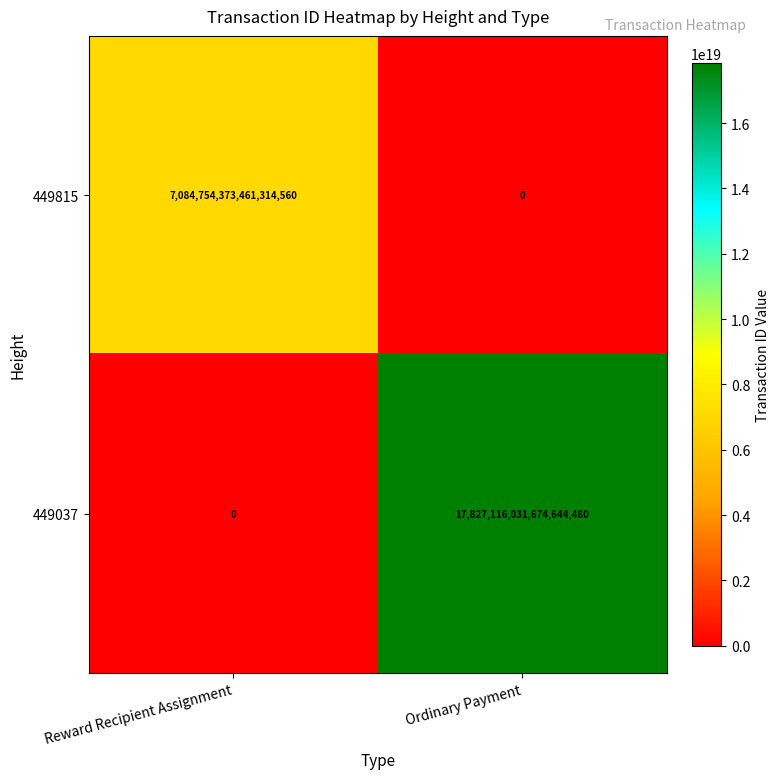

Which series has the largest range (max minus min)?

449037